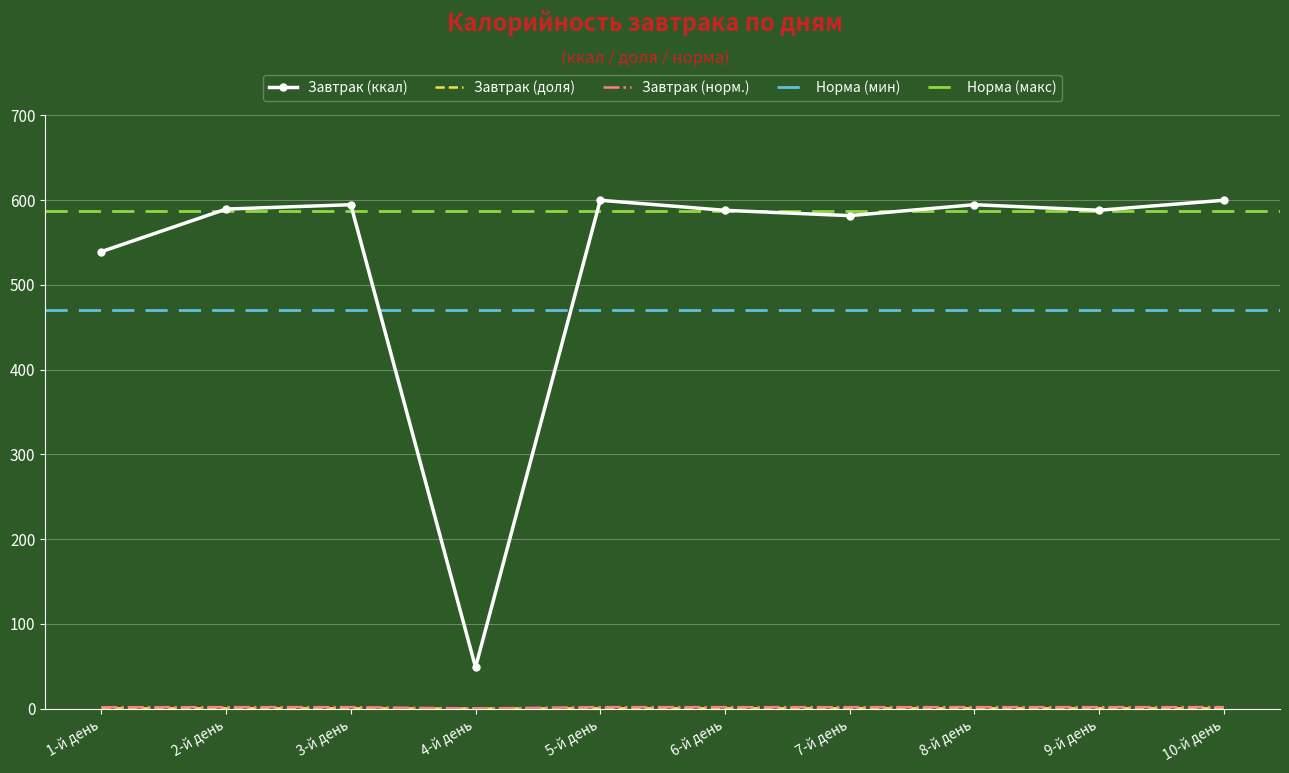

How many Завтрак (норм.) values are between 1 and 2?

9